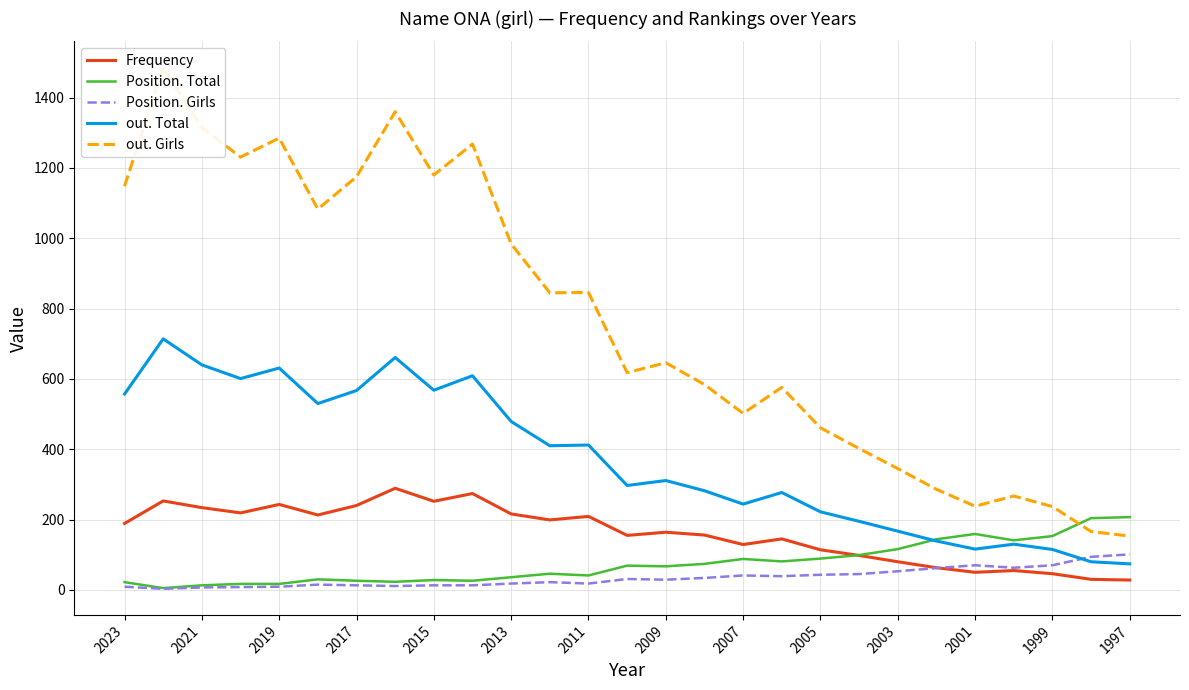

Is the value of Frequency at 2017 greater than the value of out. Total at 2015?

No